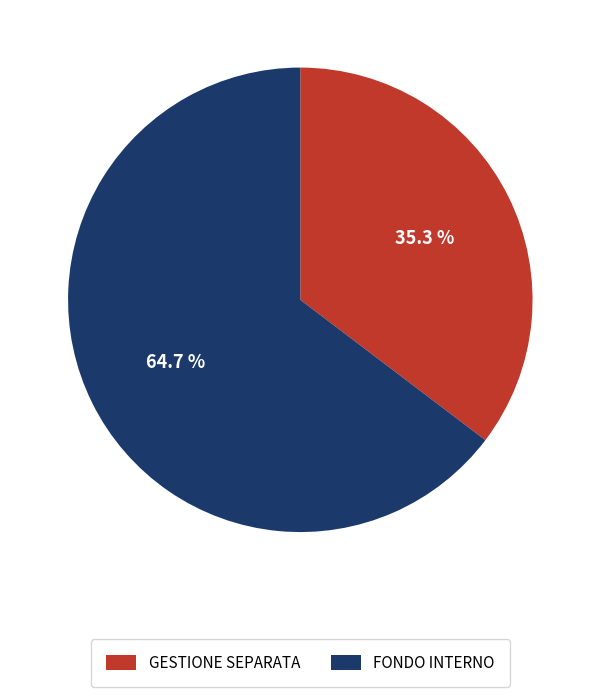

Which slice is the largest?

FONDO INTERNO